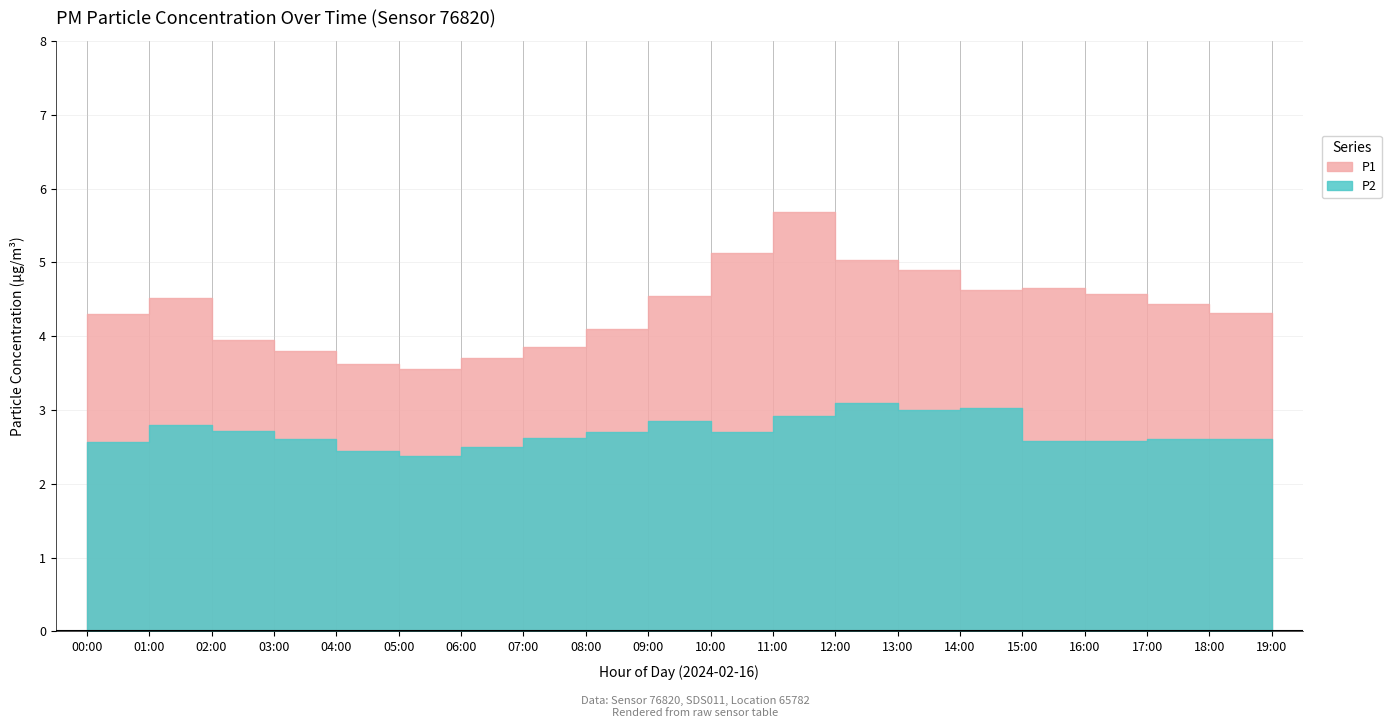

Is the value of P1 at 08:00 greater than the value of P2 at 03:00?

Yes